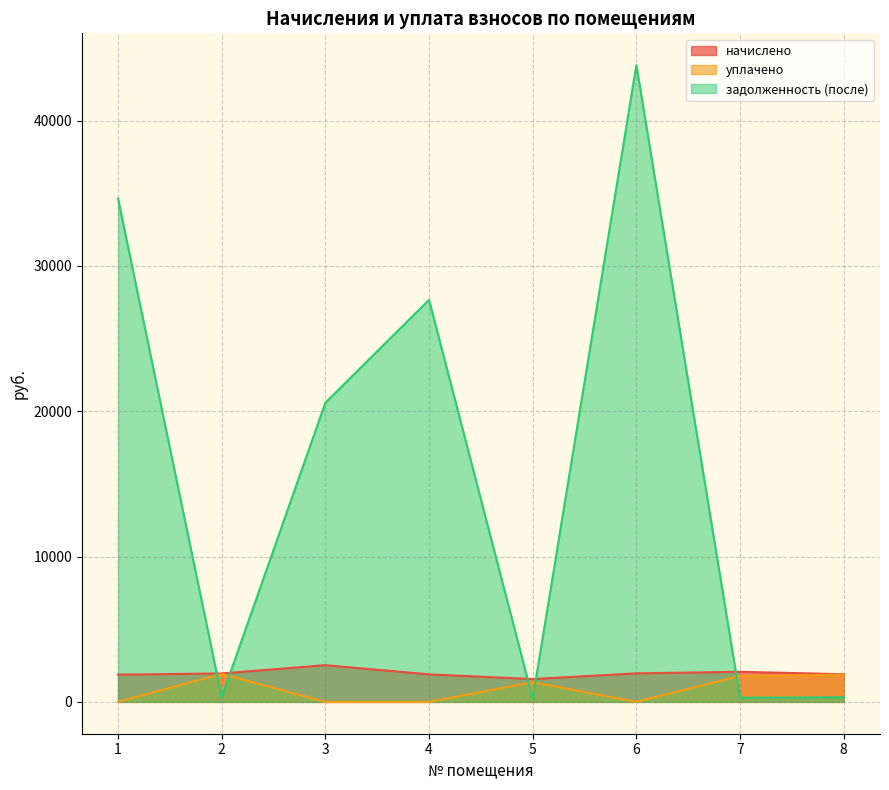

What is the difference between the highest and lowest values at 1?

34628.8